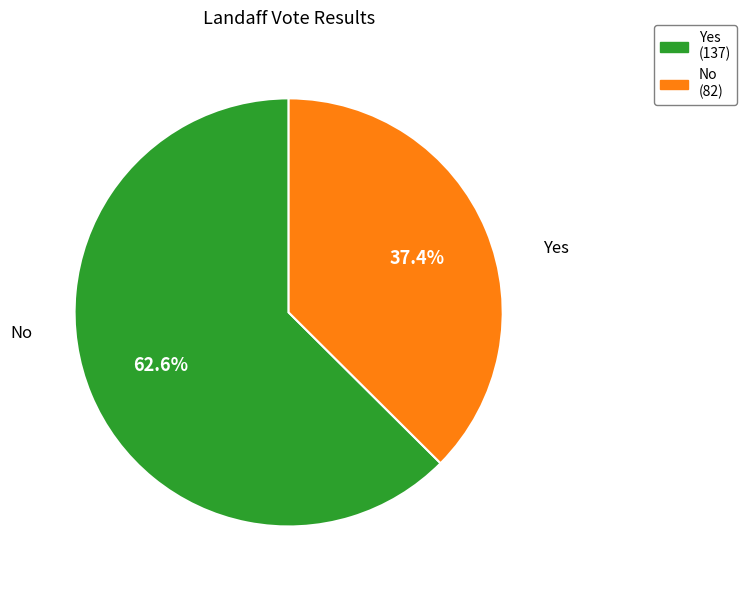

True or false: Yes accounts for 77% of the total.

False